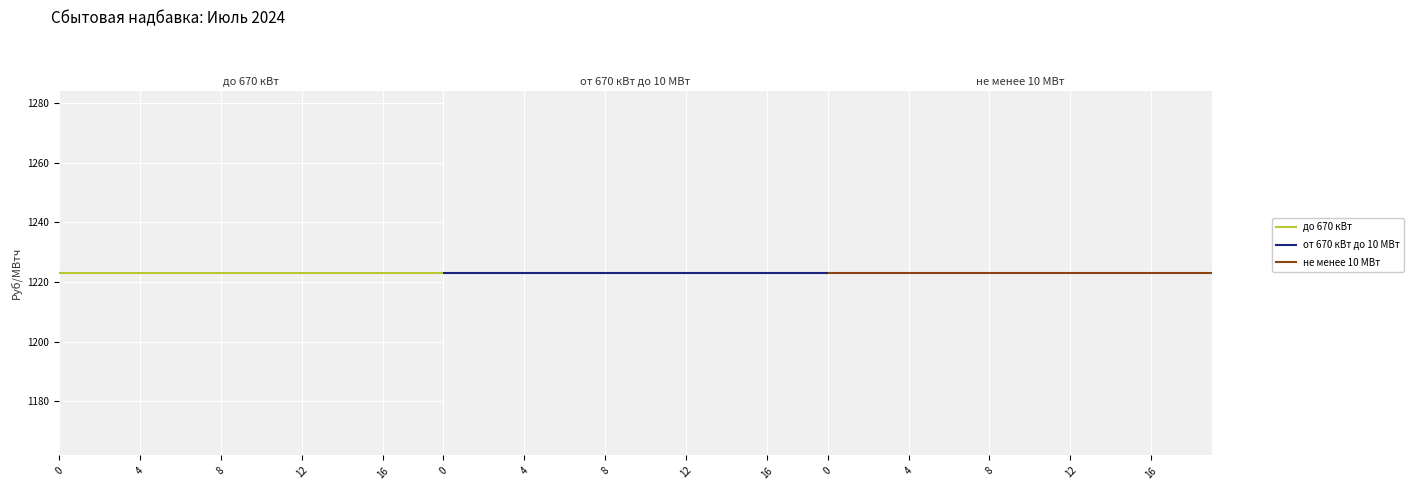

What is the minimum value for не менее 10 МВт?

408